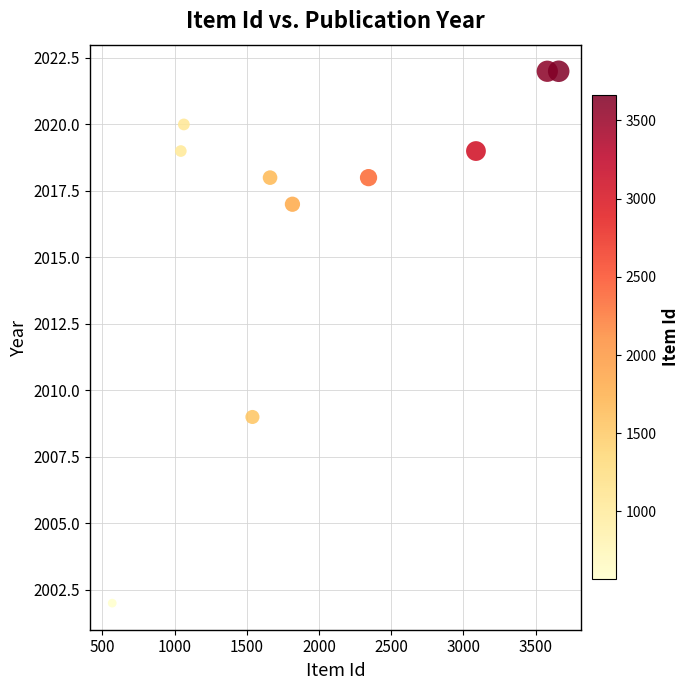

What Y value in the scatter plot is closest to 2012?

2009